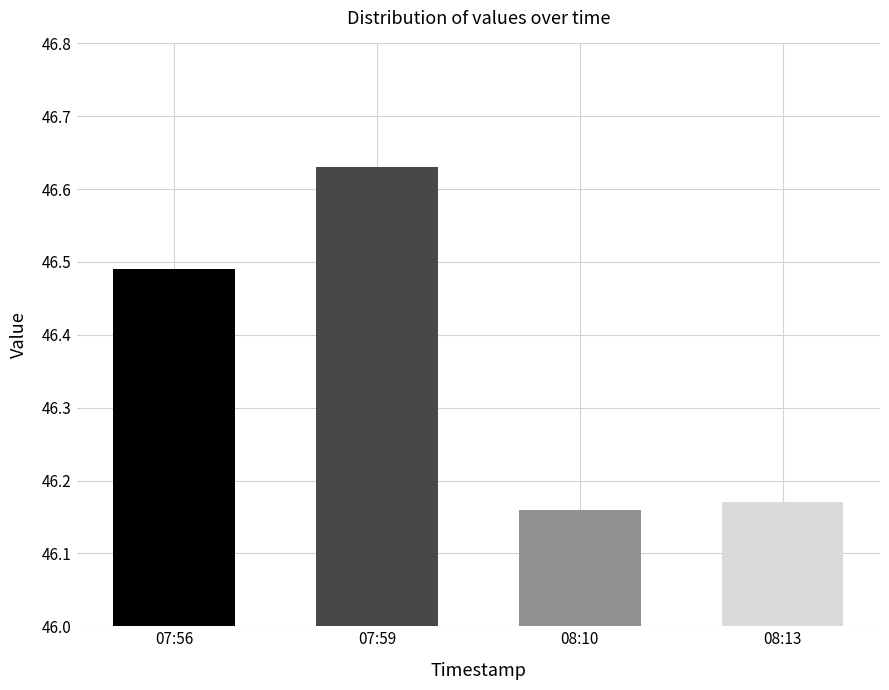

How many distinct data groups are displayed?

1